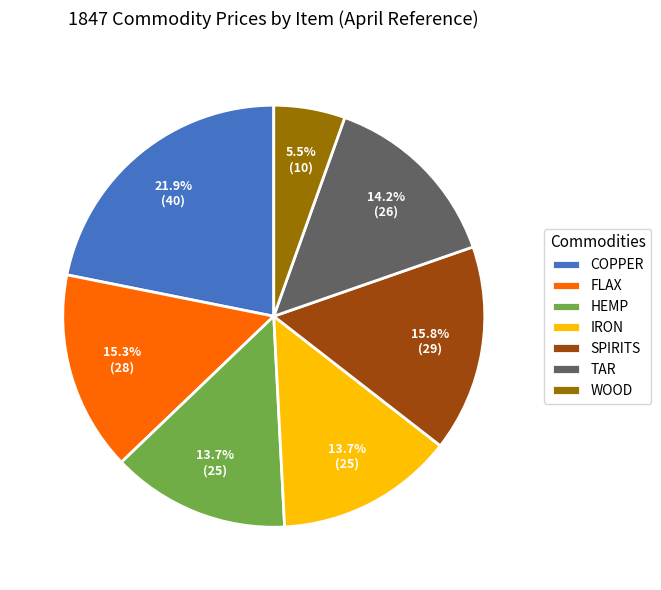

To the nearest percent, what percentage of the pie is IRON?

14%